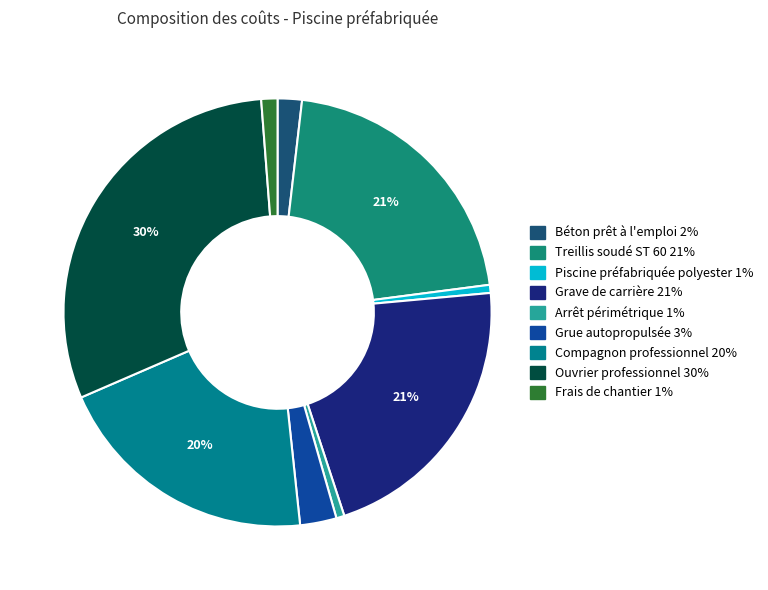

Count the number of slices in the pie.

9